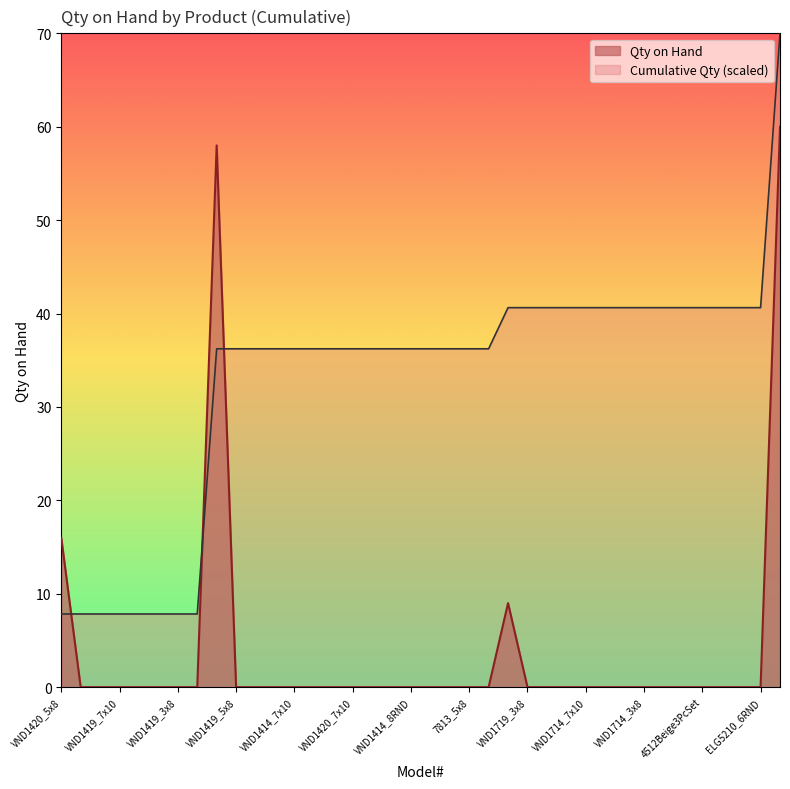

What is the difference between the maximum and second lowest values?

60